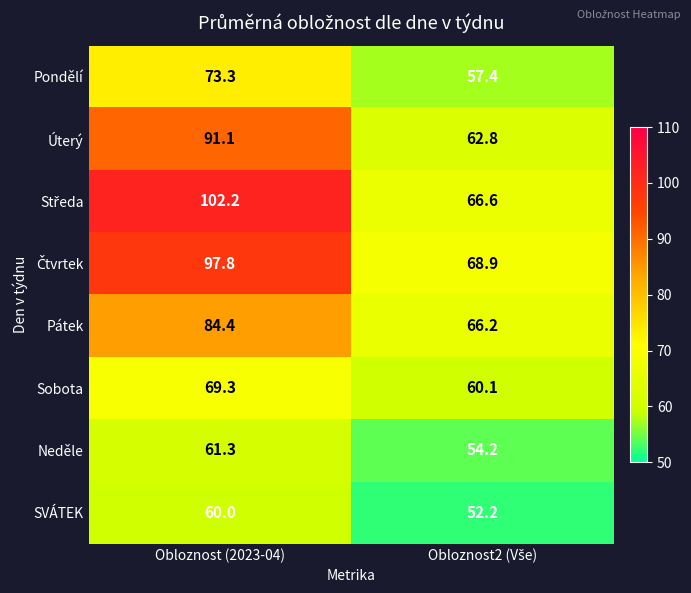

What is the difference between the maximum and minimum values in the Pátek series?

18.2